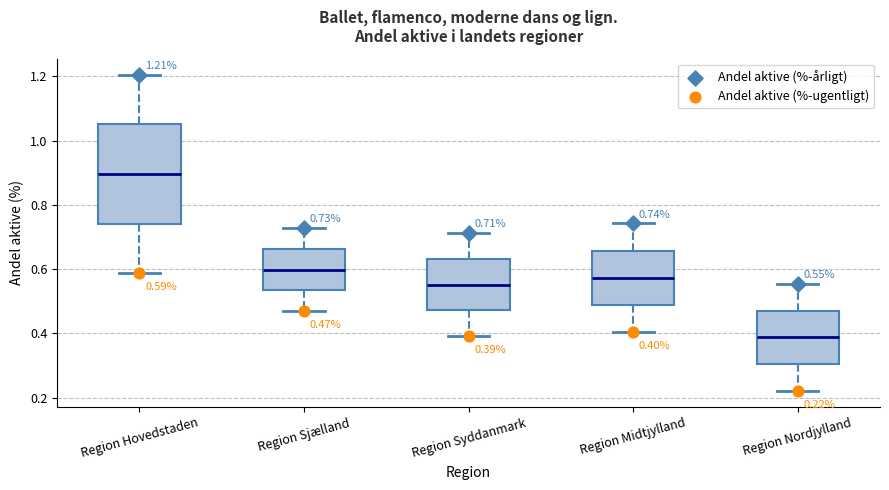

Which box's median line is the lowest?

Region Nordjylland